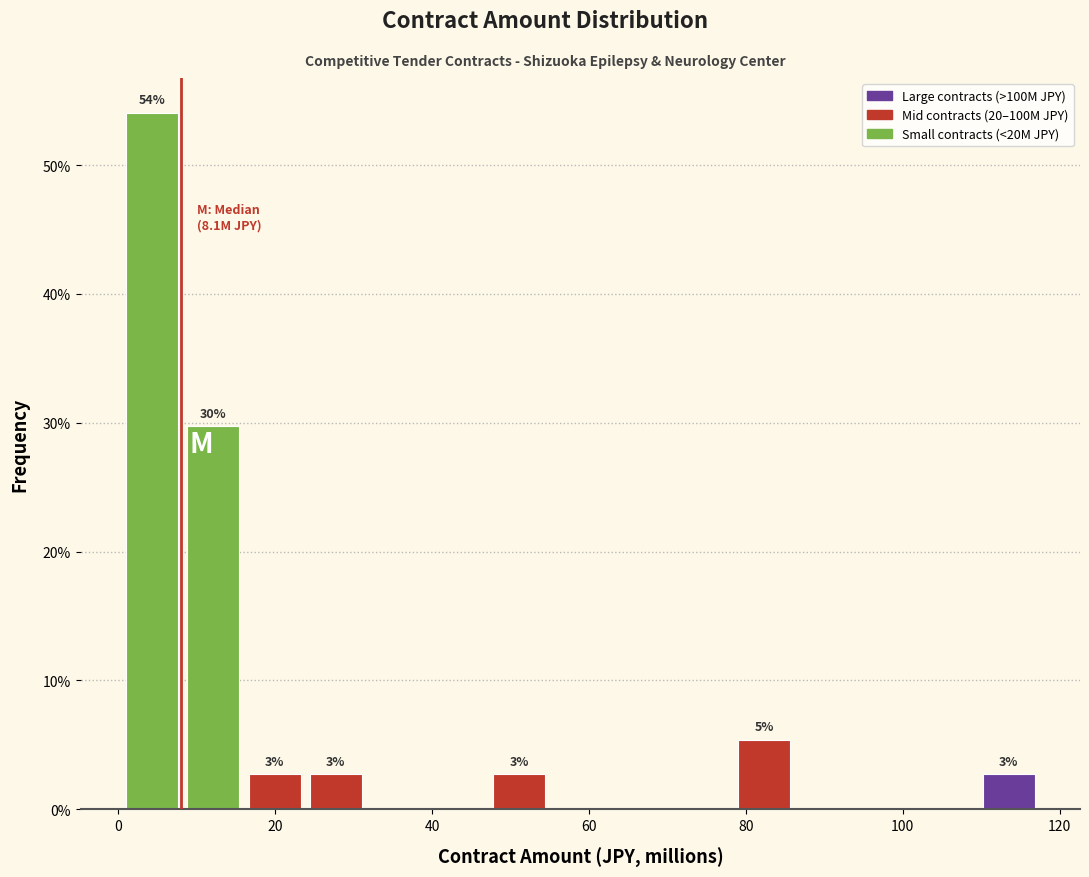

Around what value on the x-axis is the tallest bar? Give the approximate position of its centre, as read against the axis.

4